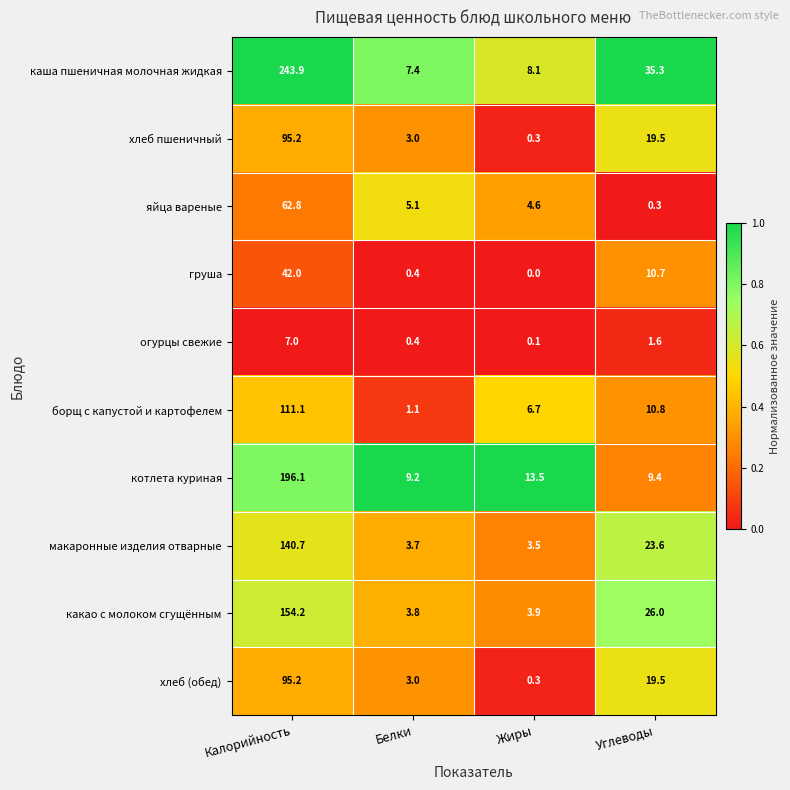

Which label corresponds to the smallest value in the chart?

Жиры